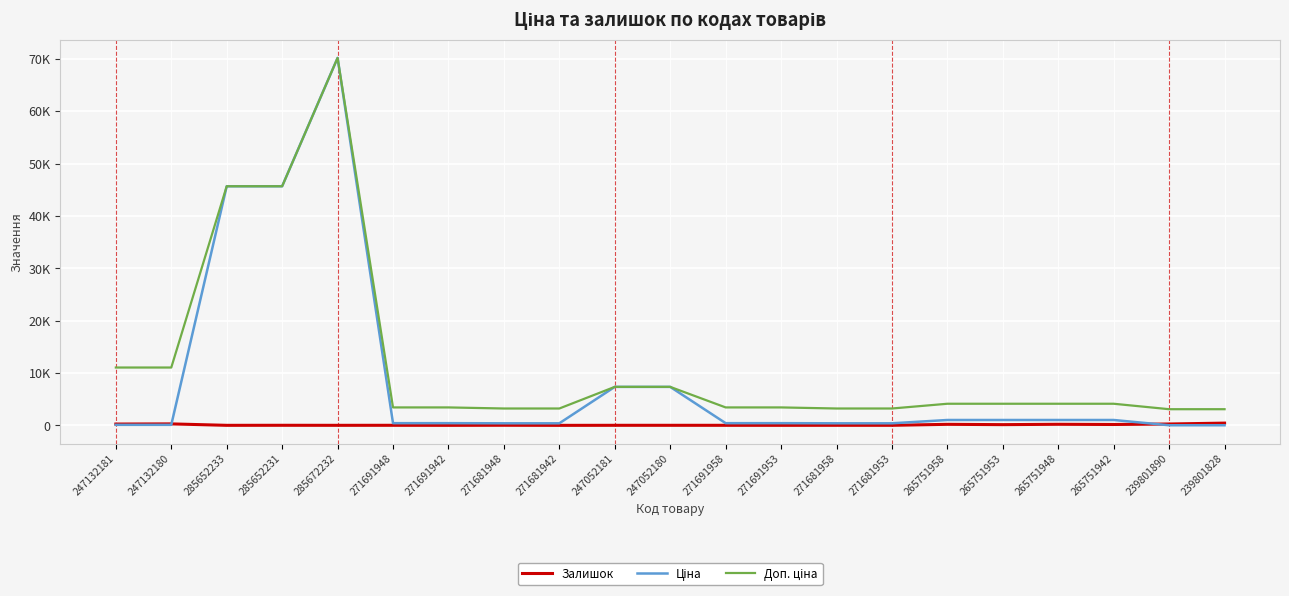

What value does the Доп. ціна series have at 247132181?

11055.0